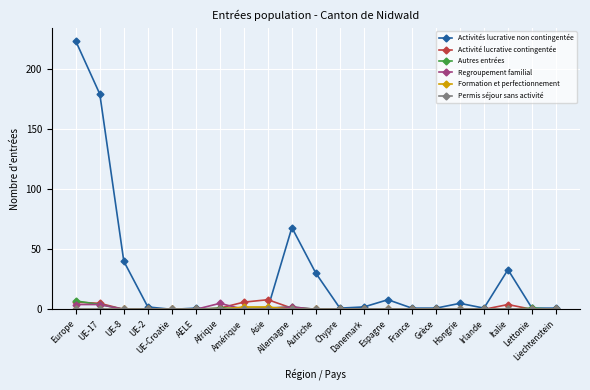

Which series has the widest spread of values?

Activités lucrative non contingentée